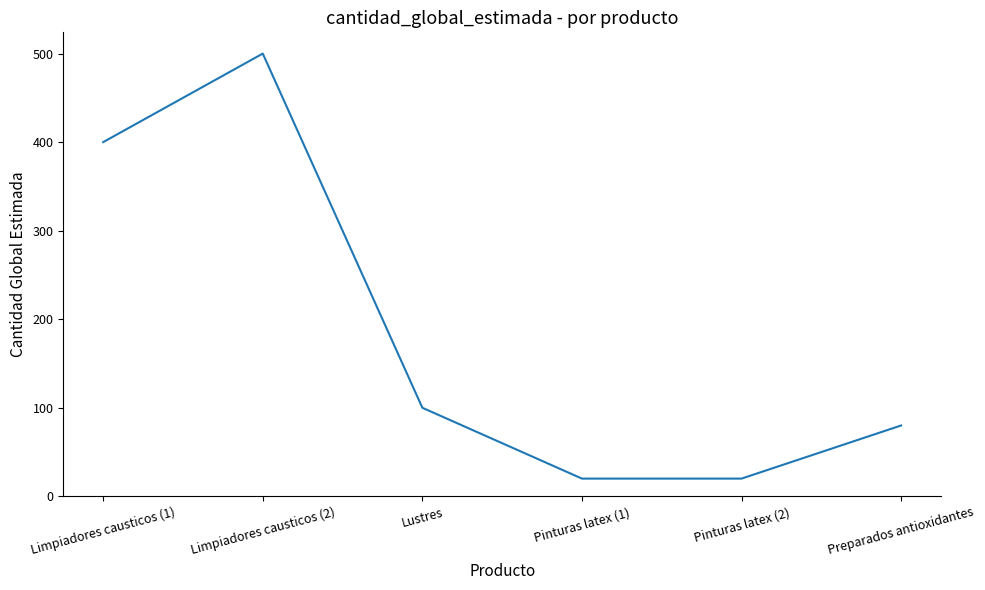

What is the sum of the values at Preparados antioxidantes and Pinturas latex (2)?

100